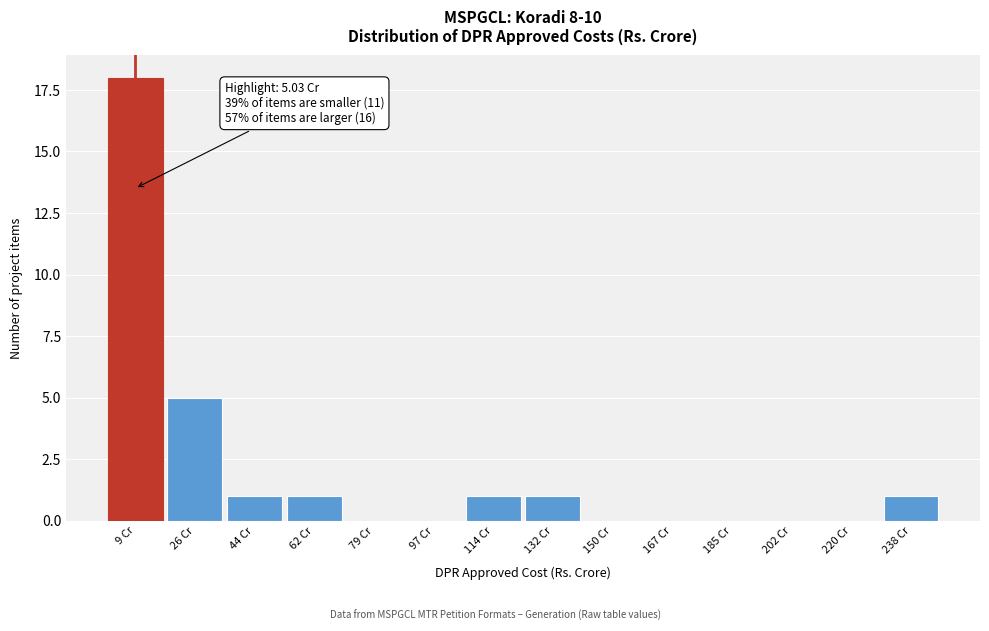

Reading right to left, transcribe all the data shown in this chart.

238 Cr=1	220 Cr=0	202 Cr=0	185 Cr=0	167 Cr=0	150 Cr=0	132 Cr=1	114 Cr=1	97 Cr=0	79 Cr=0	62 Cr=1	44 Cr=1	26 Cr=5	9 Cr=18